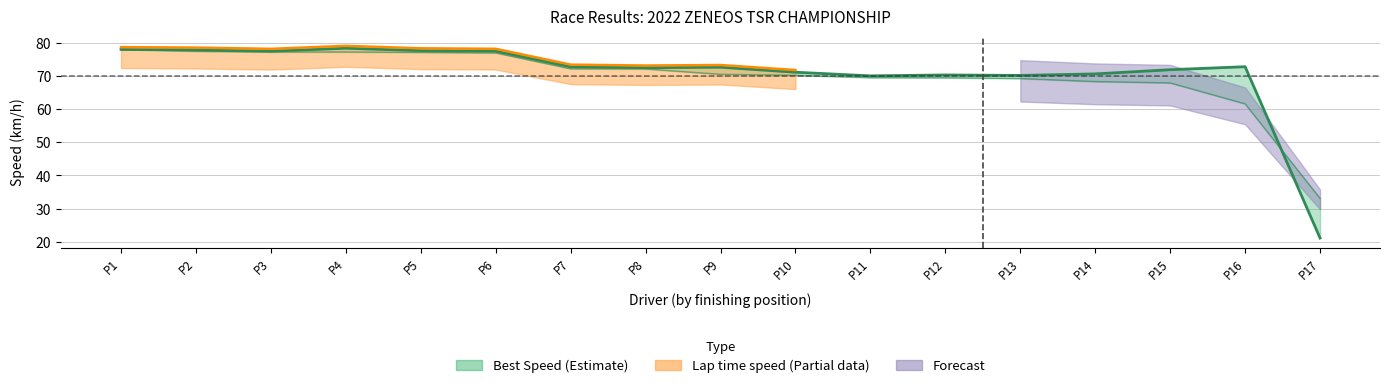

In Best Lap time, how many points are higher than both neighbors (excluding endpoints)?

4